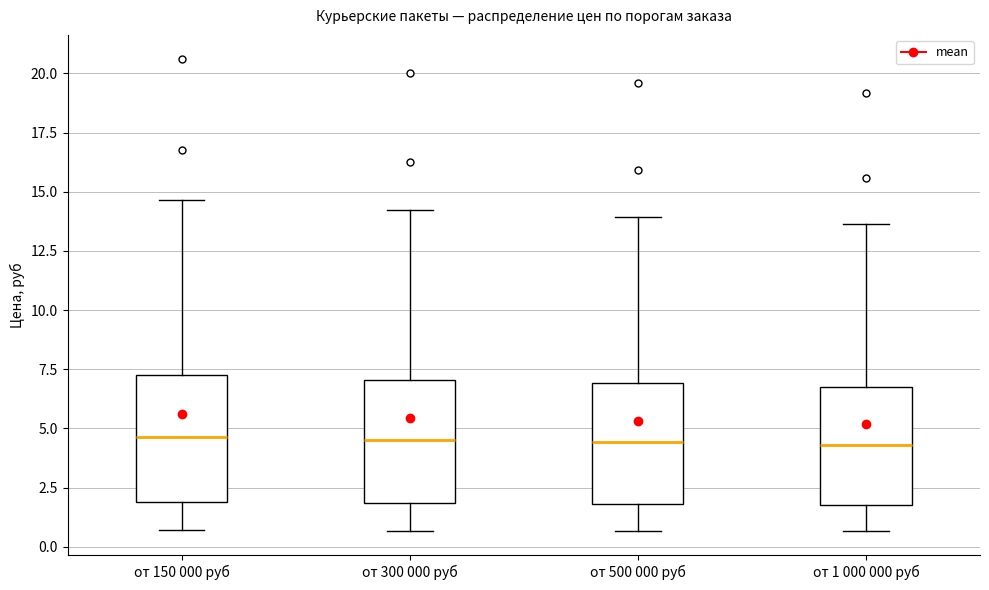

Where is the lower edge of the box for от 150 000 руб on the y-axis? The values are not printed on the chart, so give them approximately, as read against the axis.

2.0